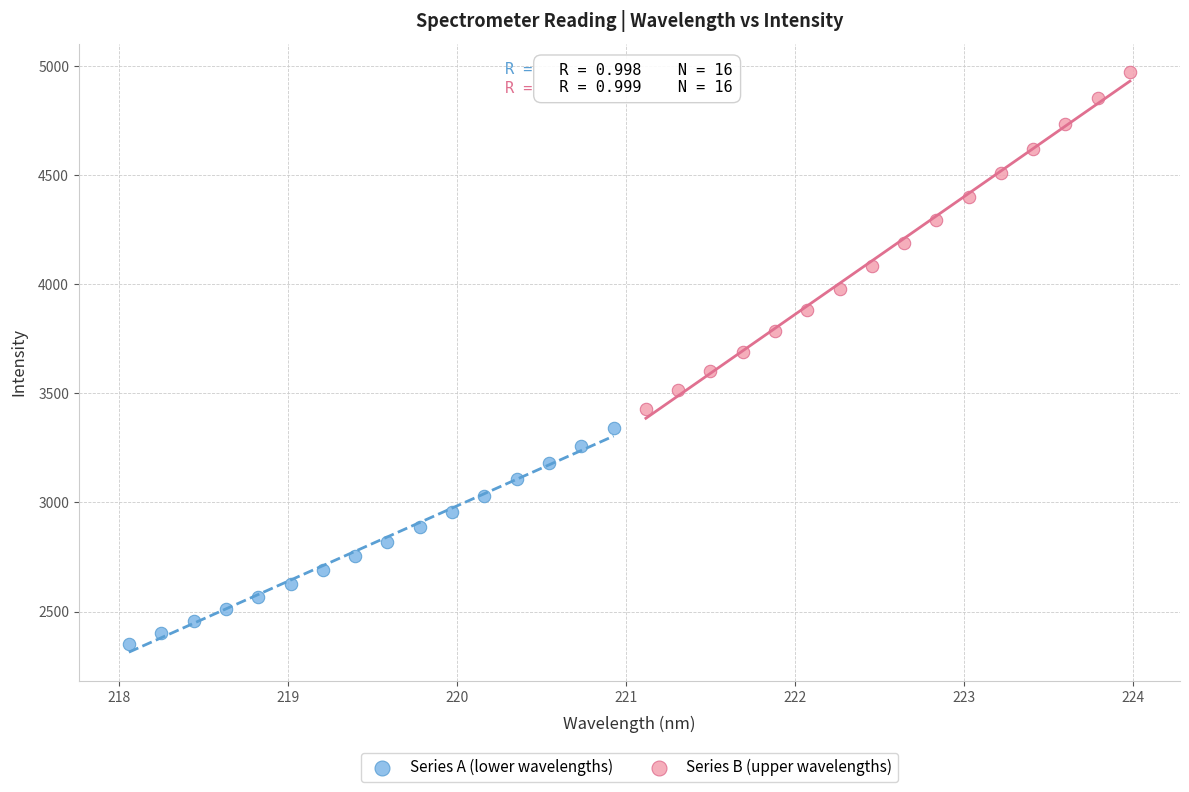

Which series has the largest Y range (max minus min)?

Series B (upper wavelengths)